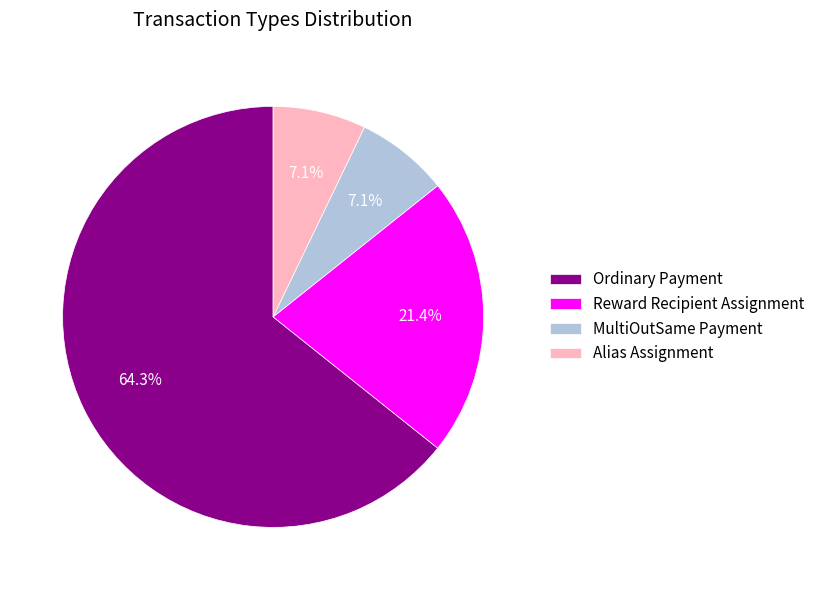

Which category has the biggest portion of the pie?

Ordinary Payment